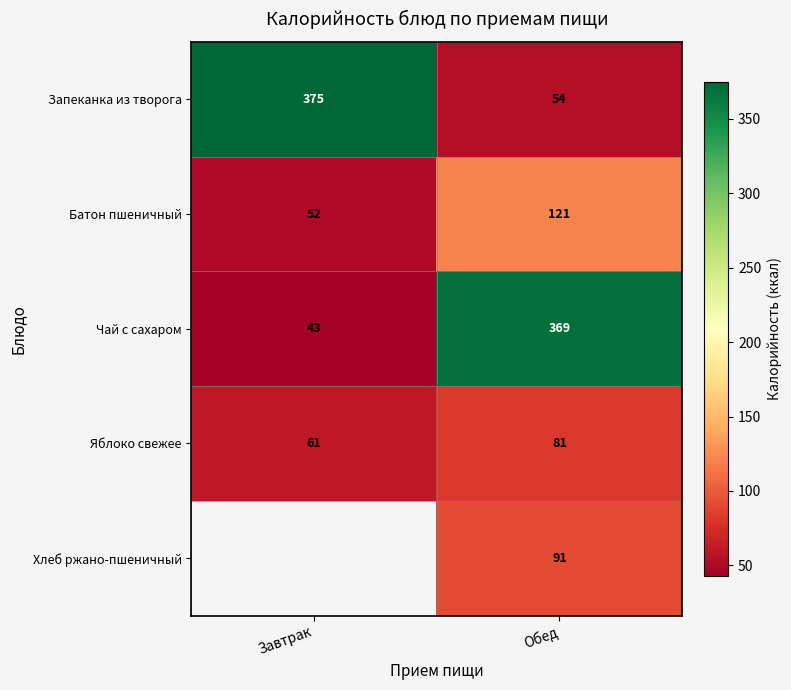

List the labels in order of Чай с сахаром value, smallest first.

Завтрак, Обед